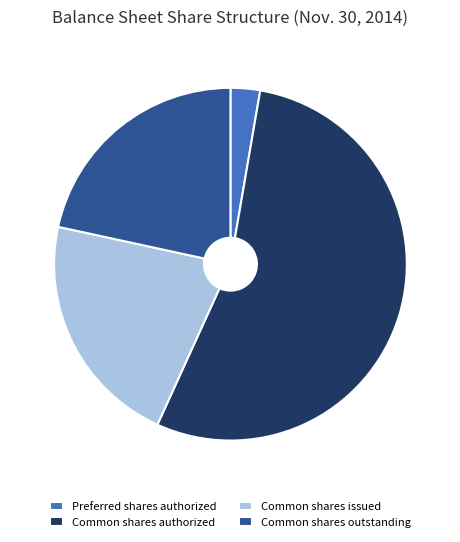

What is the smallest slice in the pie chart?

Preferred shares authorized